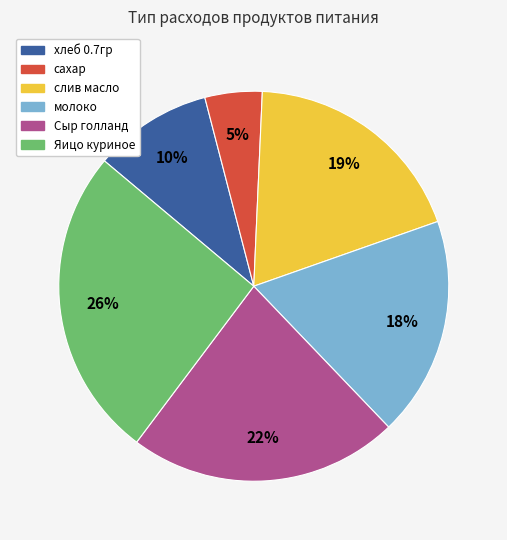

Do молоко and Сыр голланд together represent more than half of the pie?

No